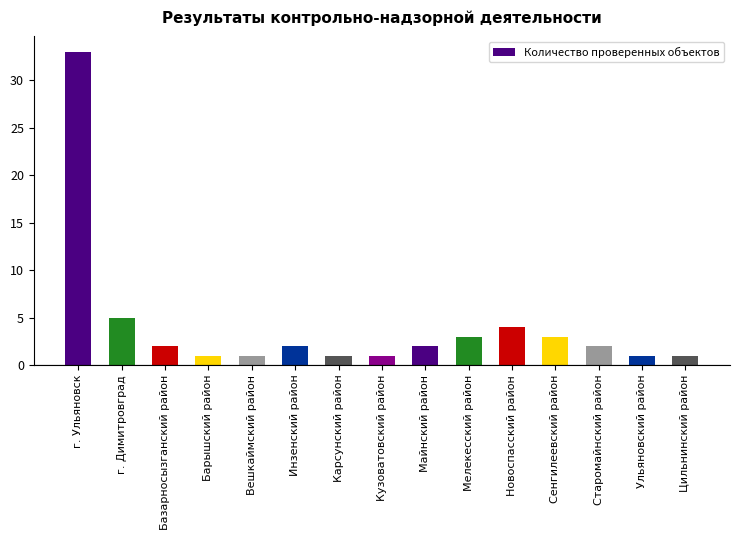

Which category has the highest value across all series?

г. Ульяновск